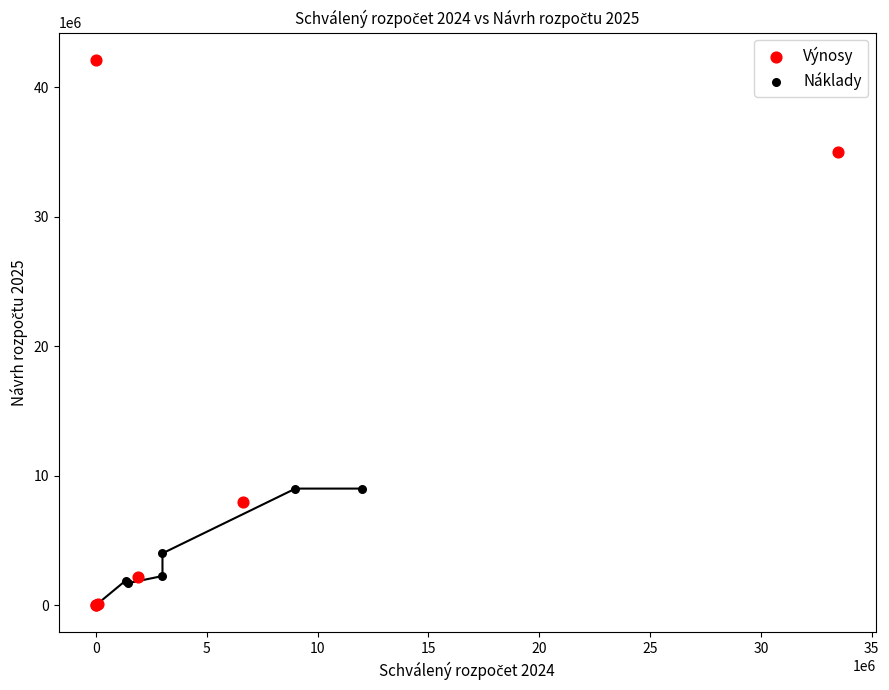

Which series contains the highest Y value?

Výnosy